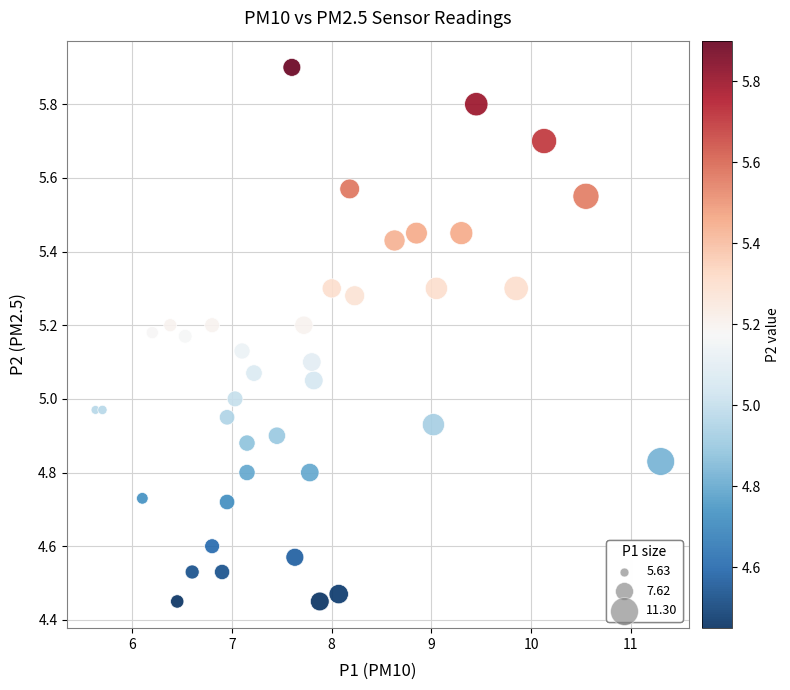

What is the range of X values (max minus min)?

5.7